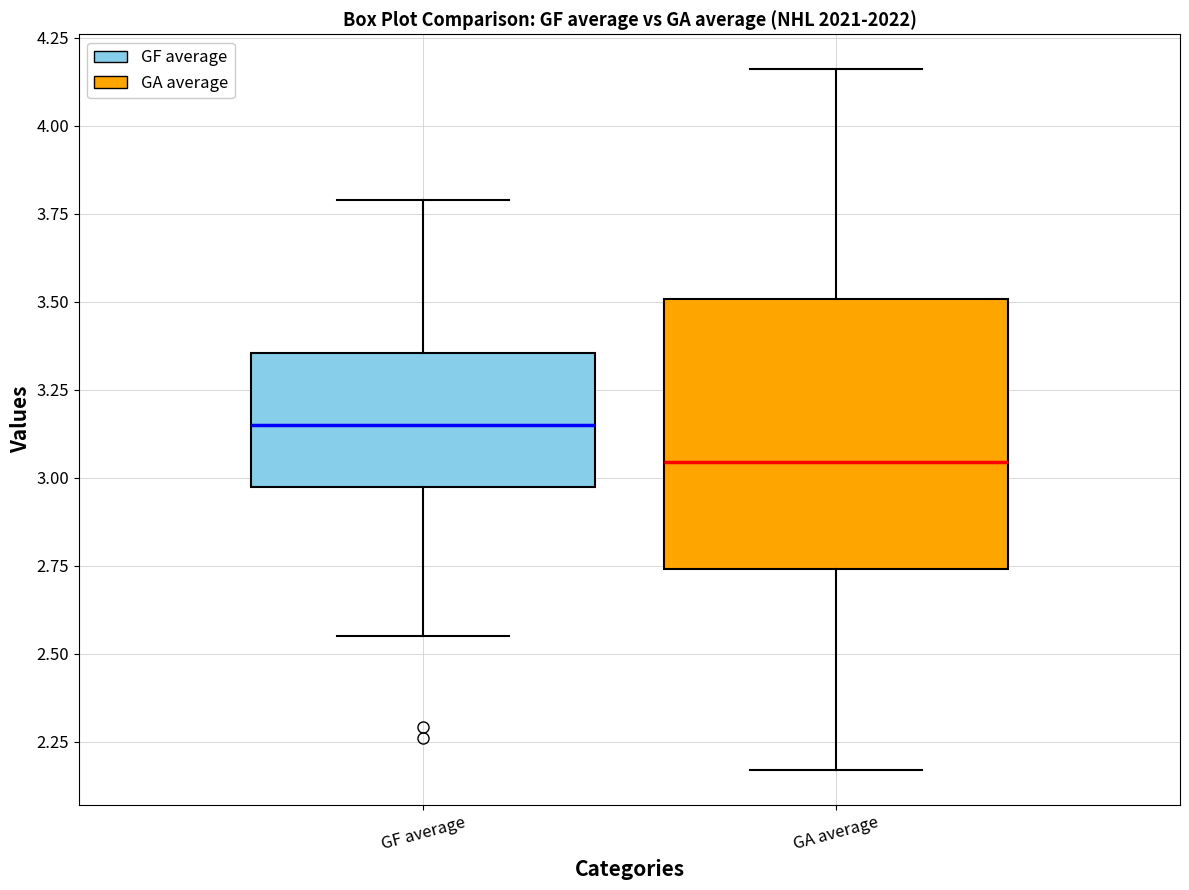

Reading left to right, transcribe this box plot: for each box, give where its median line is, the range the box spans, and where its two whiskers end, as read against the y-axis. The values are not printed on the chart, so give them approximately, as read against the axis.

GF average: median 3.15, box 2.95 to 3.35, whiskers 2.55 to 3.80
GA average: median 3.05, box 2.75 to 3.50, whiskers 2.15 to 4.15